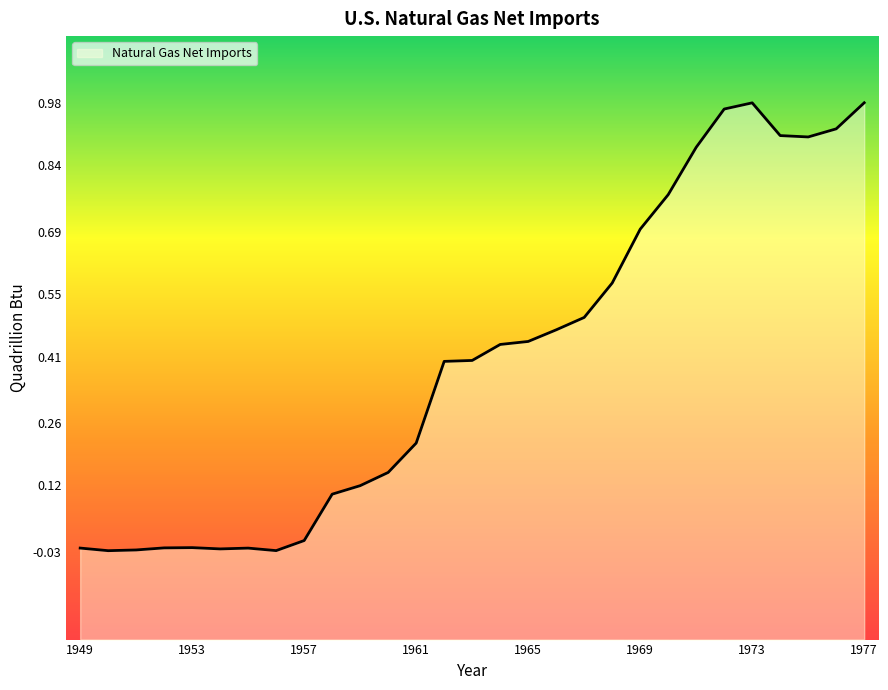

Reading left to right, extract all data points from this chart.

-0.0	-0.0	-0.0	-0.0	-0.0	-0.0	-0.0	-0.0	-0.0	0.1	0.1	0.1	0.2	0.4	0.4	0.4	0.4	0.5	0.5	0.6	0.7	0.8	0.9	1.0	1.0	0.9	0.9	0.9	1.0